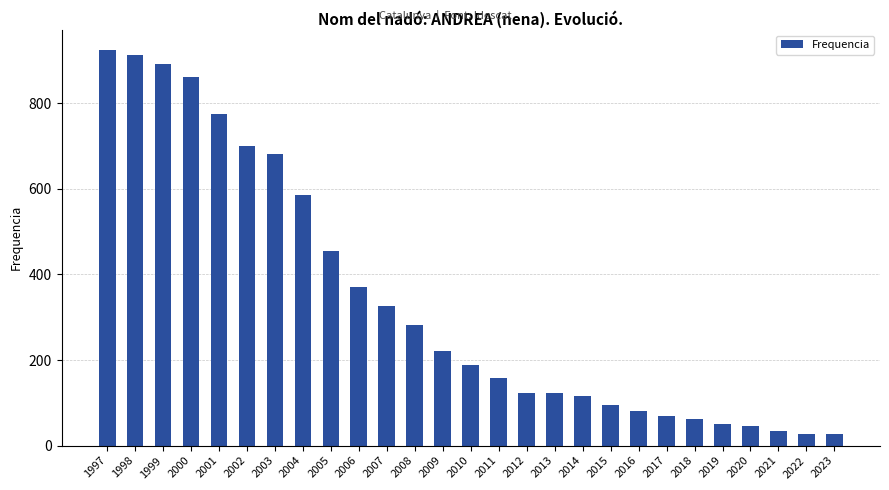

What is the smallest value displayed?

26